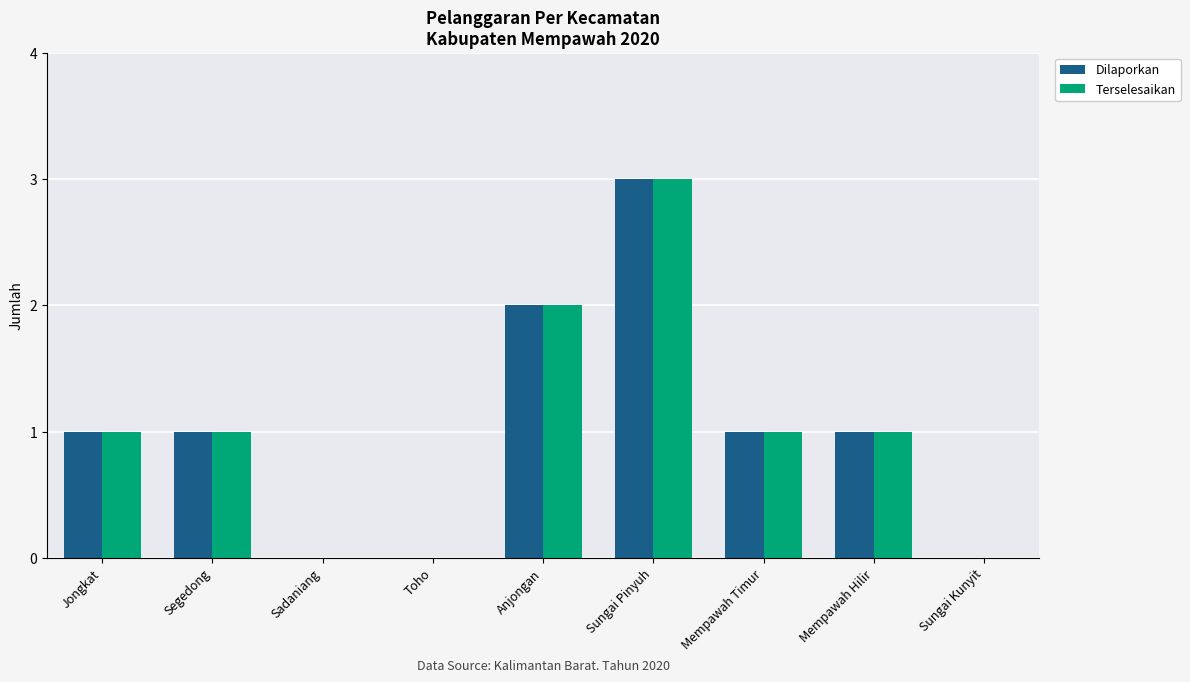

The value of Terselesaikan at Anjongan is 1. True or false?

False